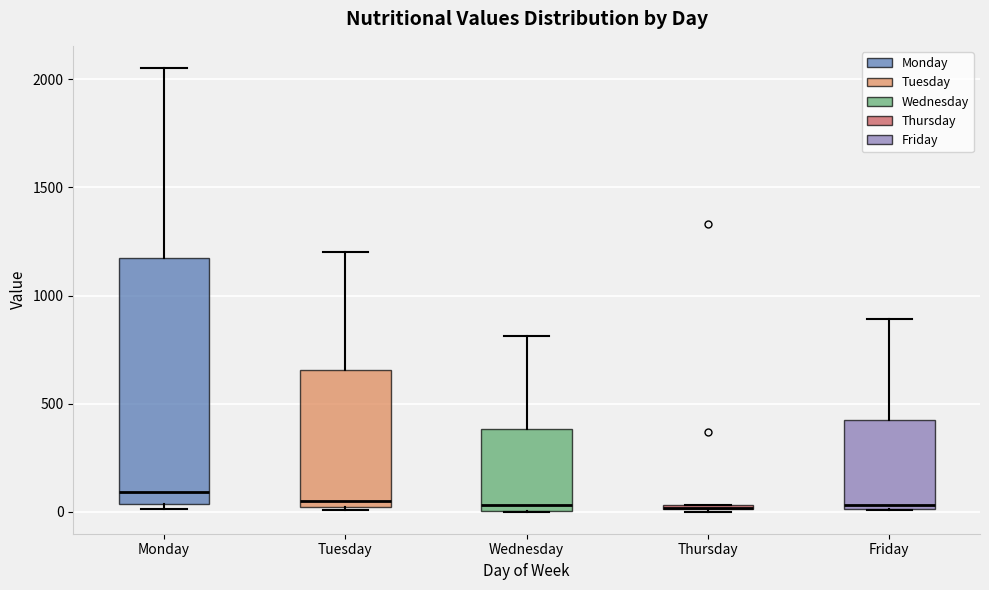

Where does the median line of the box for Friday sit on the y-axis? The values are not printed on the chart, so give them approximately, as read against the axis.

50